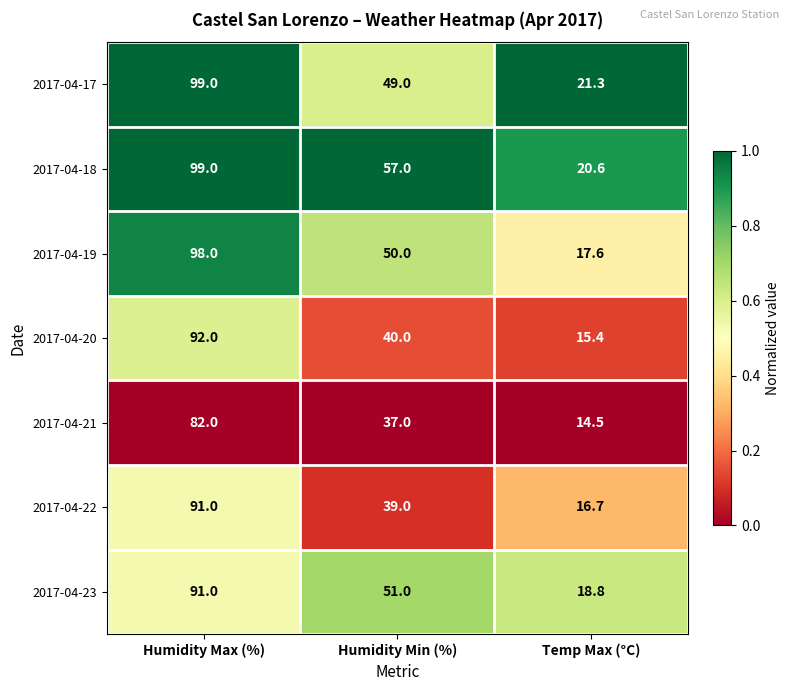

Reading left to right, what are all the values shown in this chart?

2017-04-17: Humidity Max (%)=99.0	Humidity Min (%)=49.0	Temp Max (°C)=21.3
2017-04-18: Humidity Max (%)=99.0	Humidity Min (%)=57.0	Temp Max (°C)=20.6
2017-04-19: Humidity Max (%)=98.0	Humidity Min (%)=50.0	Temp Max (°C)=17.6
2017-04-20: Humidity Max (%)=92.0	Humidity Min (%)=40.0	Temp Max (°C)=15.4
2017-04-21: Humidity Max (%)=82.0	Humidity Min (%)=37.0	Temp Max (°C)=14.5
2017-04-22: Humidity Max (%)=91.0	Humidity Min (%)=39.0	Temp Max (°C)=16.7
2017-04-23: Humidity Max (%)=91.0	Humidity Min (%)=51.0	Temp Max (°C)=18.8